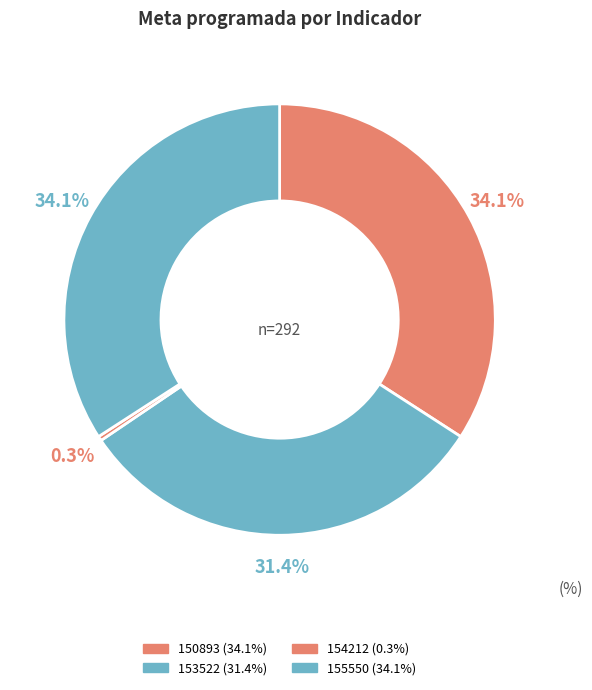

Which slice is the smallest?

154212